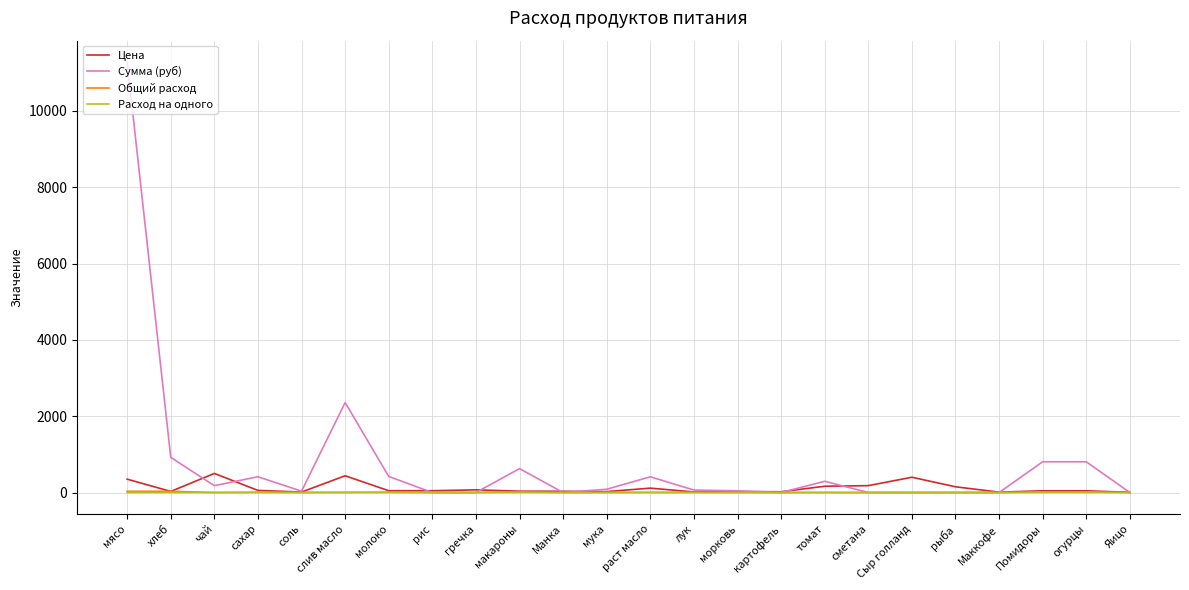

True or false: Сумма (руб) has a value of 4722.4 at Маккофе.

False